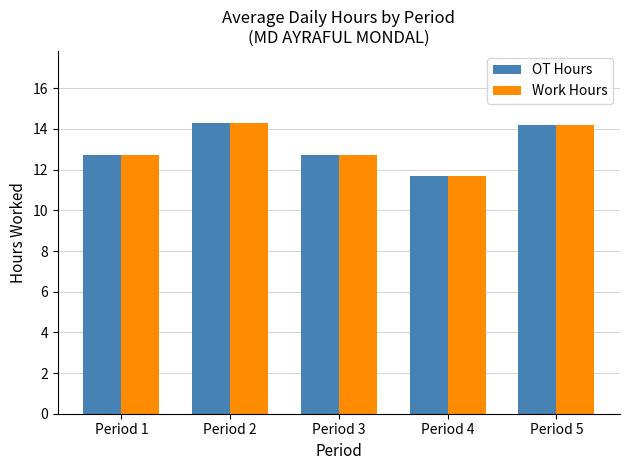

At how many categories does at least one series exceed 11?

5